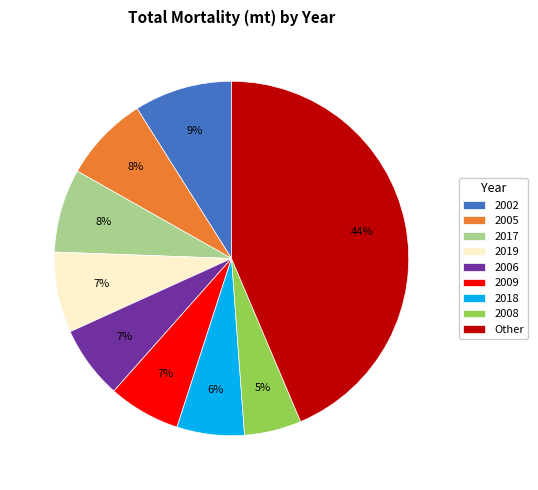

How many slices are in this pie chart?

9